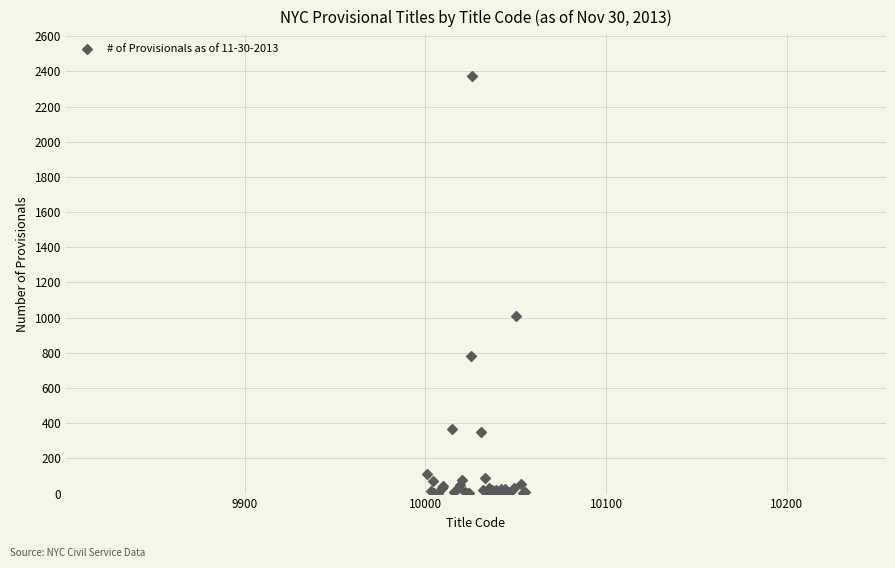

What Y value in the scatter plot is closest to 1187?

1009